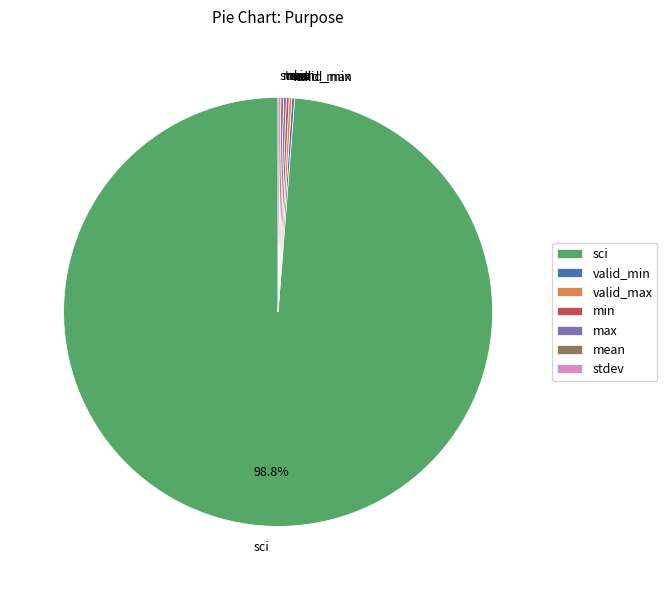

What is the majority slice?

sci